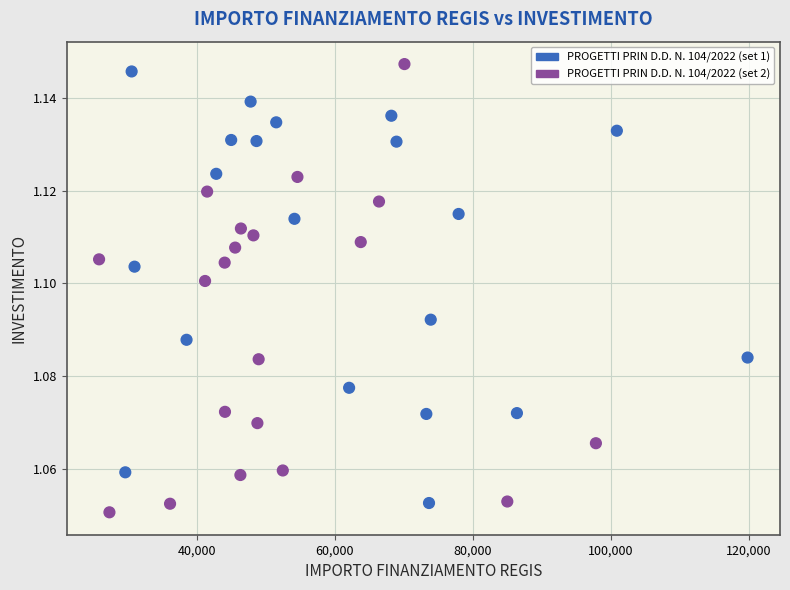

What is the range of X values (max minus min)?

93941.0